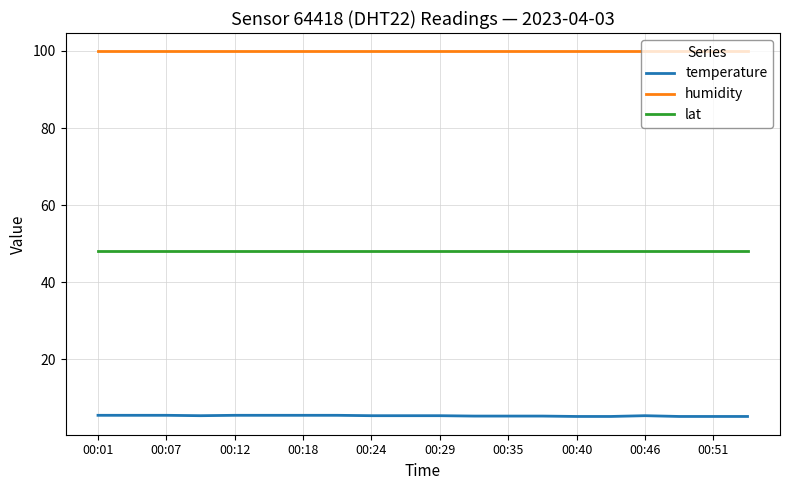

True or false: humidity and lat intersect in this chart.

False